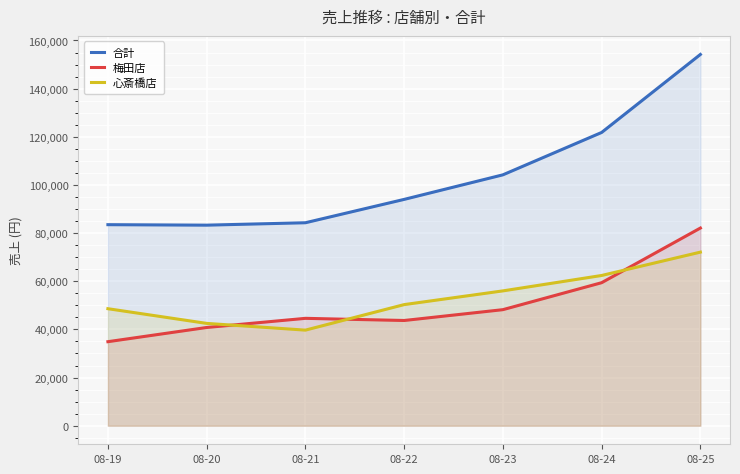

Reading right to left, extract all data points from this chart.

合計: 154200	121800	104200	94000	84300	83300	83500
梅田店: 82100	59400	48200	43700	44600	40800	34900
心斎橋店: 72100	62400	56000	50300	39700	42500	48600